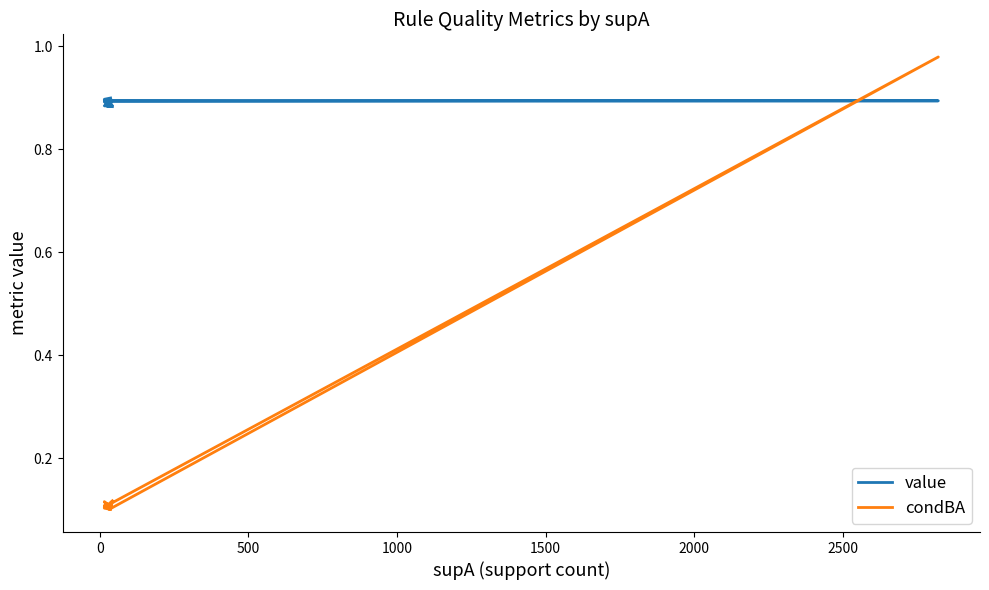

What are all the series names shown in the legend?

value, condBA